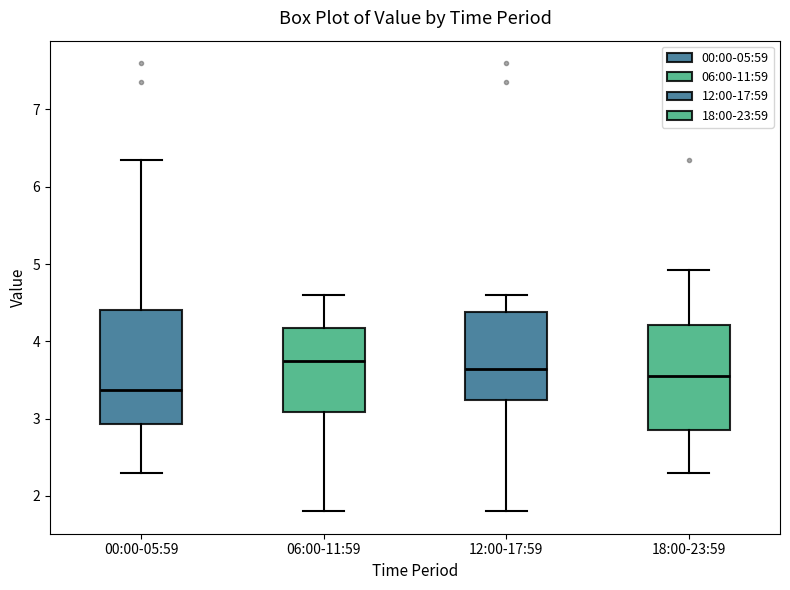

Comparing the boxes themselves (not the whiskers), which one is the tallest?

00:00-05:59